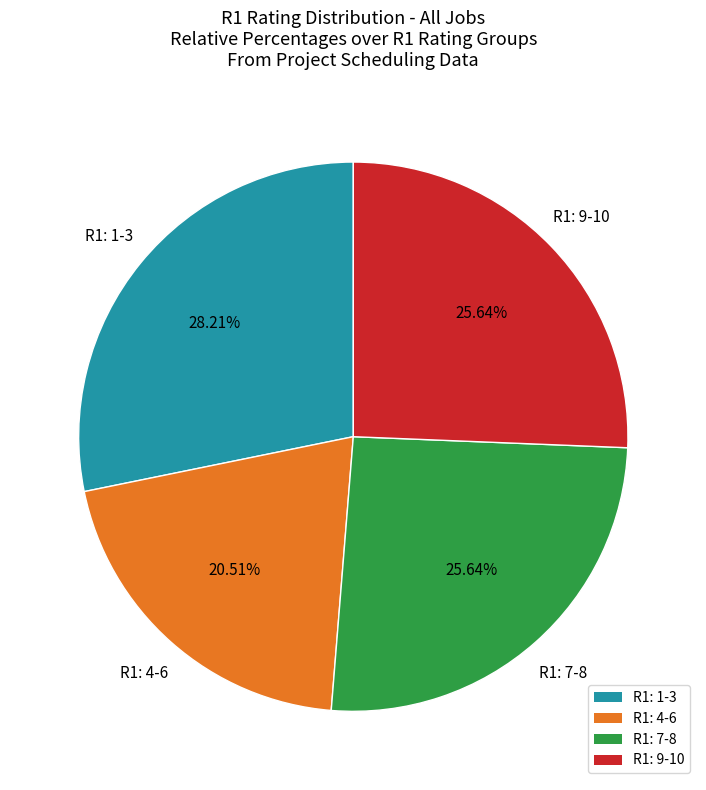

Approximately how many times larger is the value at R1: 4-6 compared to R1: 1-3?

0.7